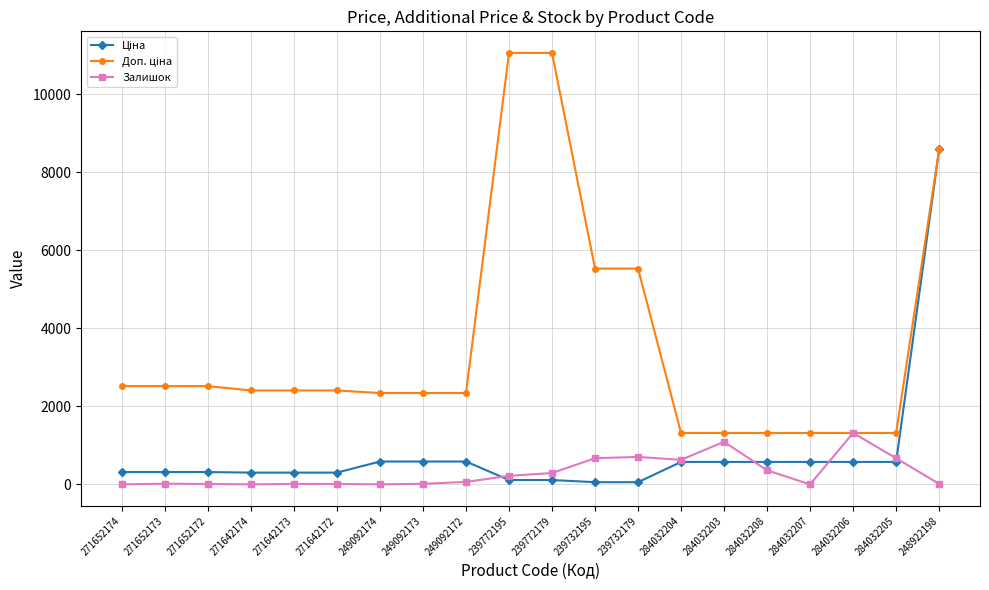

True or false: Залишок has a value of 669.0 at 284032205.

True